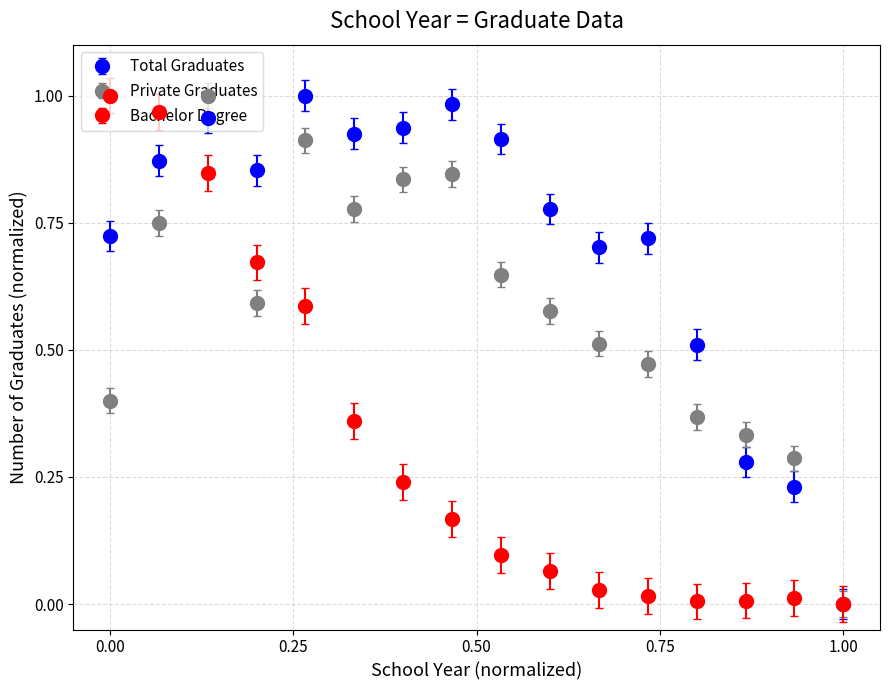

Which series has the largest total across all categories?

Total Graduates